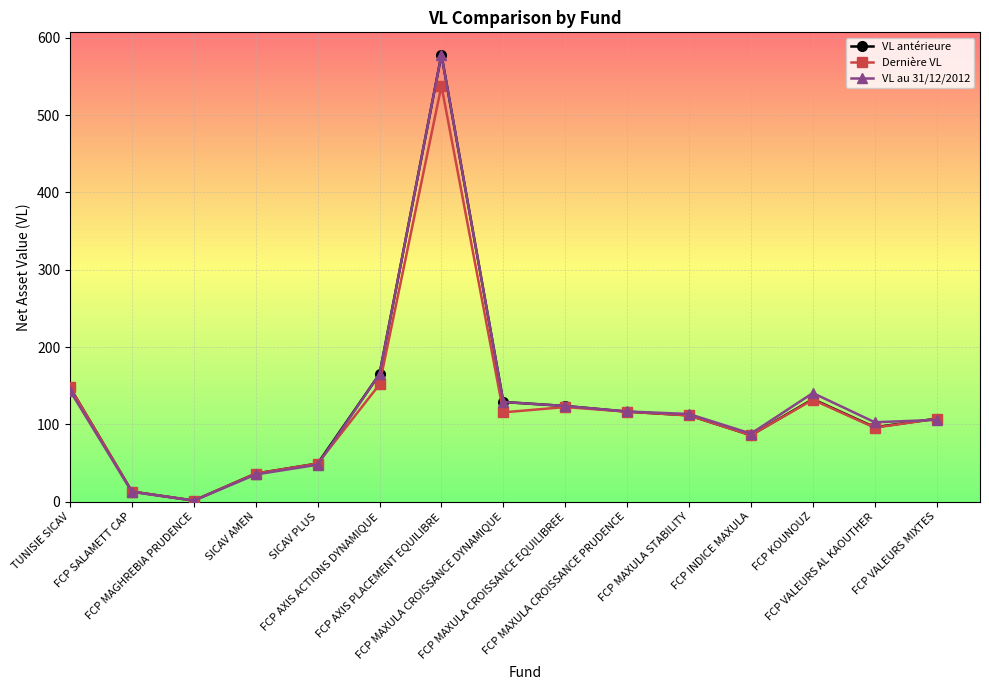

Which series has the largest range (max minus min)?

VL au 31/12/2012